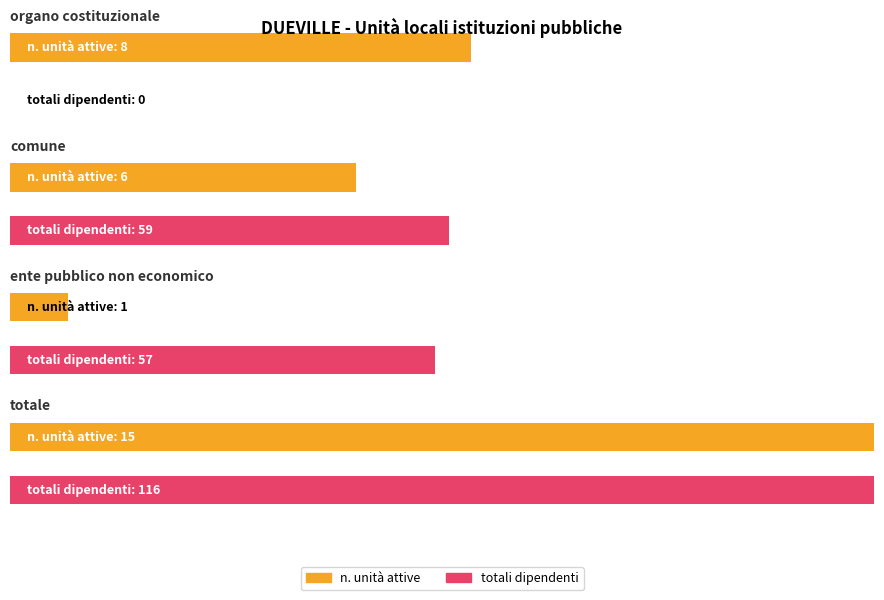

What is the difference between the totali dipendenti values at comune and ente pubblico non economico?

2